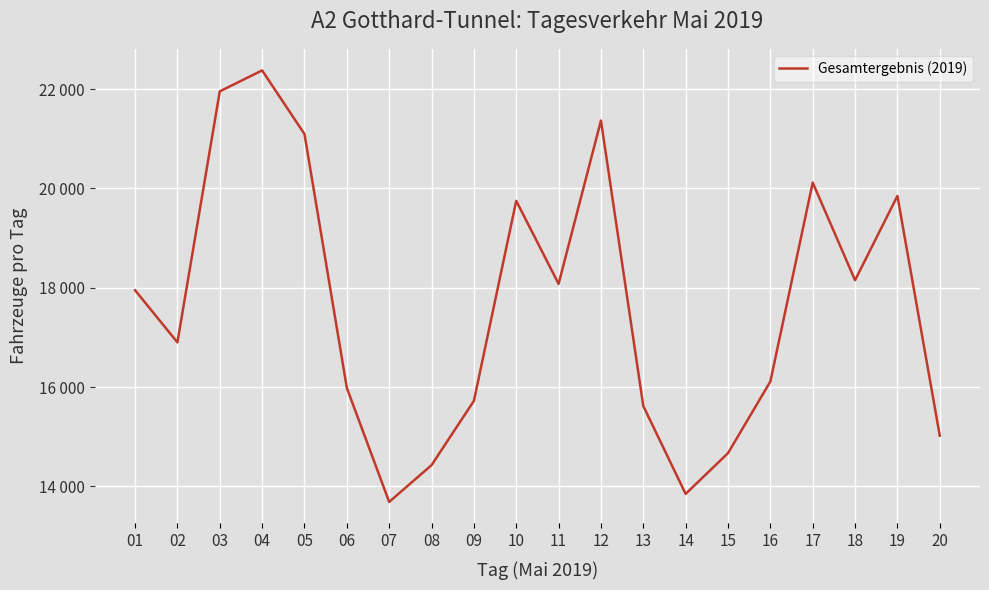

Does the chart have visible grid lines?

Yes